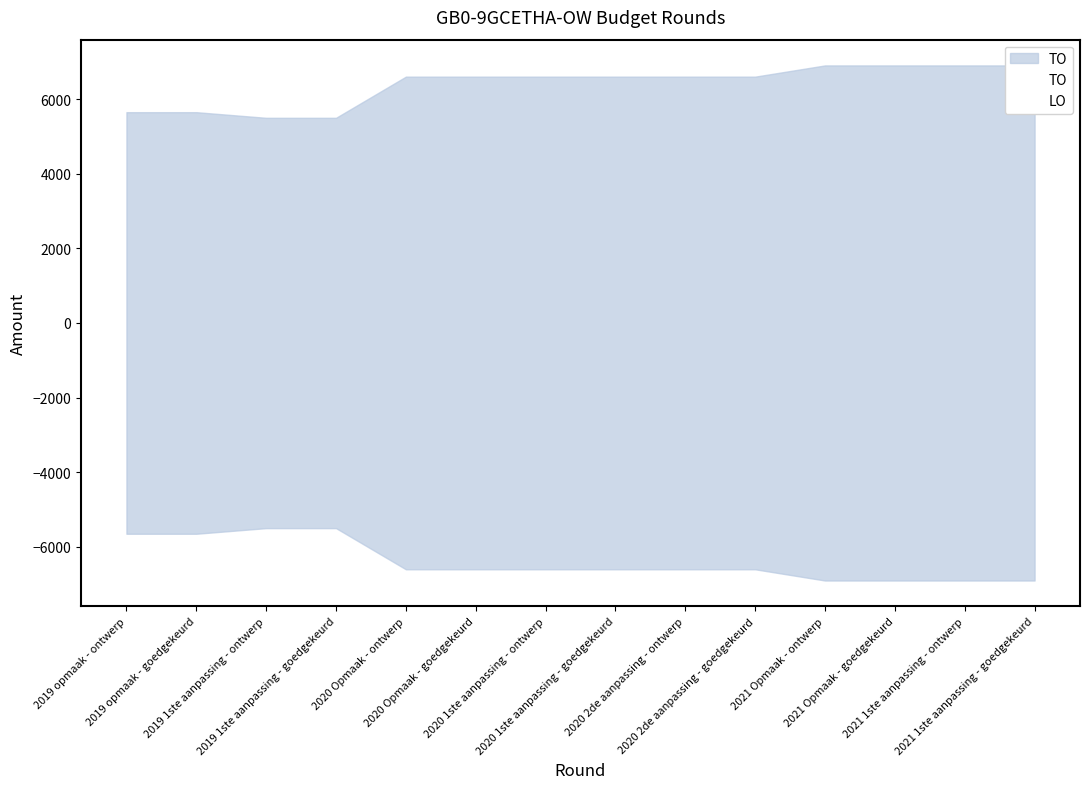

True or false: TO has a value of 6606 at 2020 1ste aanpassing - goedgekeurd.

True